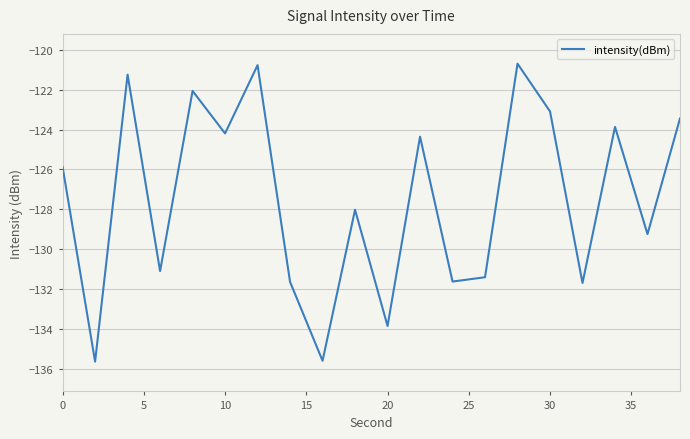

What is the minimum value shown in the chart?

-135.6